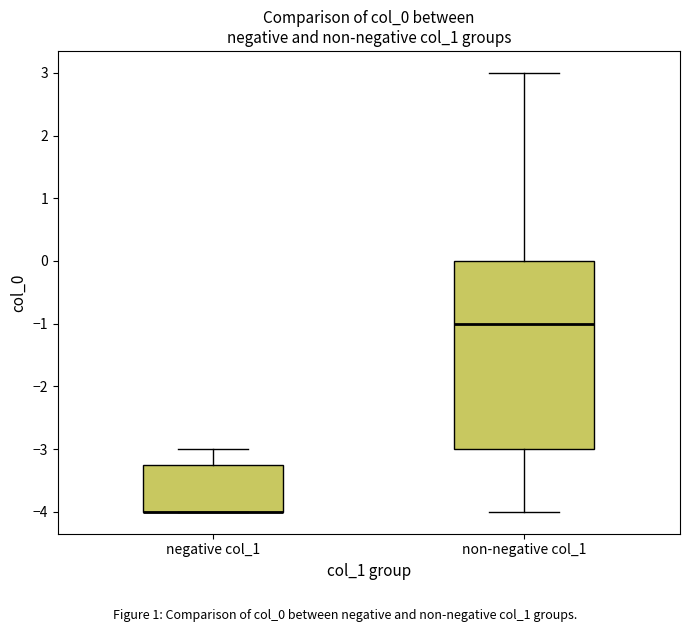

Reading left to right, read every box against the y-axis: the position of its median line, the range the box covers, and the ends of its whiskers. The values are not printed on the chart, so give them approximately, as read against the axis.

negative col_1: median -4.0 (drawn on the box's lower edge), box -4.0 to -3.2, whiskers -4.0 to -3.0
non-negative col_1: median -1.0, box -3.0 to 0.0, whiskers -4.0 to 3.0